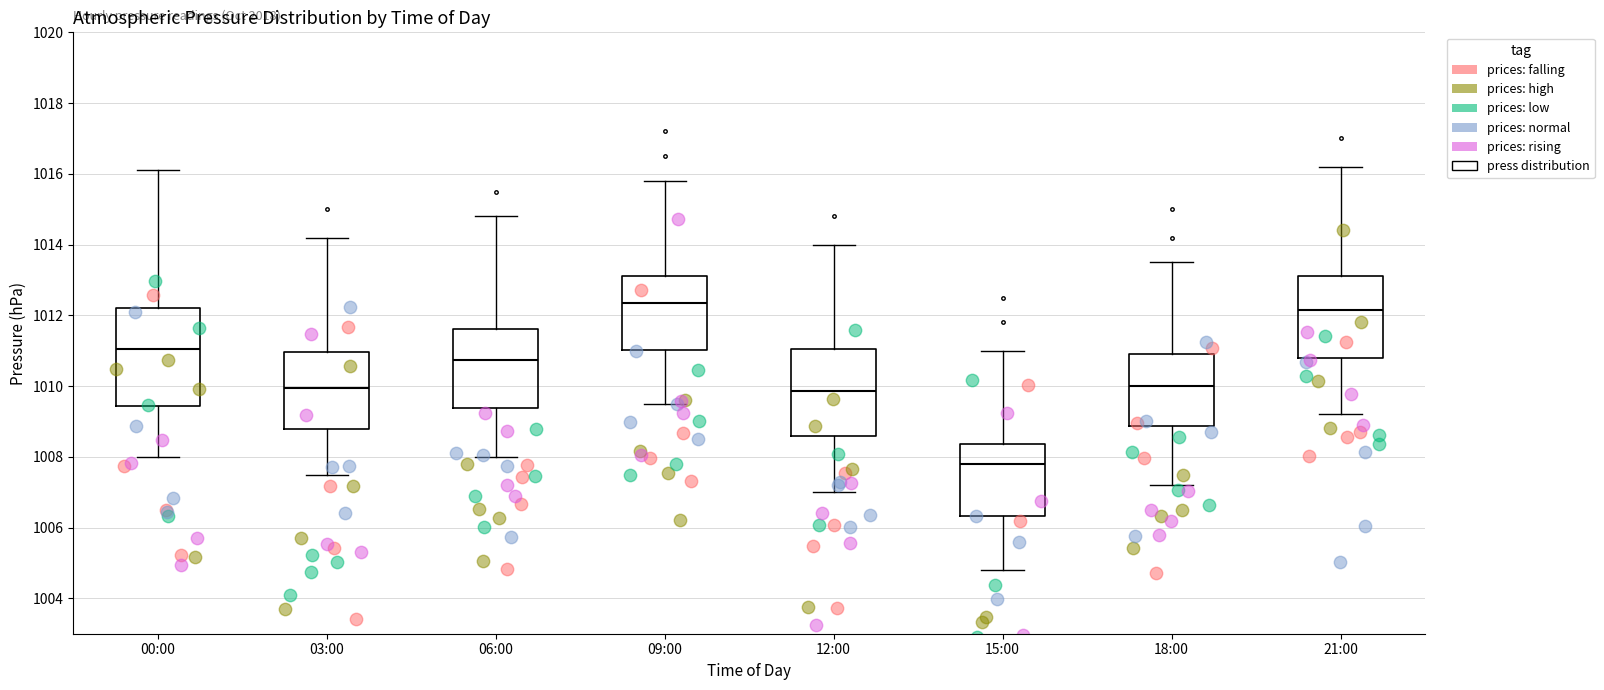

Reading left to right, transcribe this box plot: for each box, give where its median line is, the range the box spans, and where its two whiskers end, as read against the y-axis. The values are not printed on the chart, so give them approximately, as read against the axis.

00:00: median 1011.0, box 1009.4 to 1012.2, whiskers 1008.0 to 1016.2
03:00: median 1010.0, box 1008.8 to 1011.0, whiskers 1007.6 to 1014.2
06:00: median 1010.8, box 1009.4 to 1011.6, whiskers 1008.0 to 1014.8
09:00: median 1012.4, box 1011.0 to 1013.2, whiskers 1009.6 to 1015.8
12:00: median 1009.8, box 1008.6 to 1011.0, whiskers 1007.0 to 1014.0
15:00: median 1007.8, box 1006.4 to 1008.4, whiskers 1004.8 to 1011.0
18:00: median 1010.0, box 1008.8 to 1011.0, whiskers 1007.2 to 1013.6
21:00: median 1012.2, box 1010.8 to 1013.2, whiskers 1009.2 to 1016.2